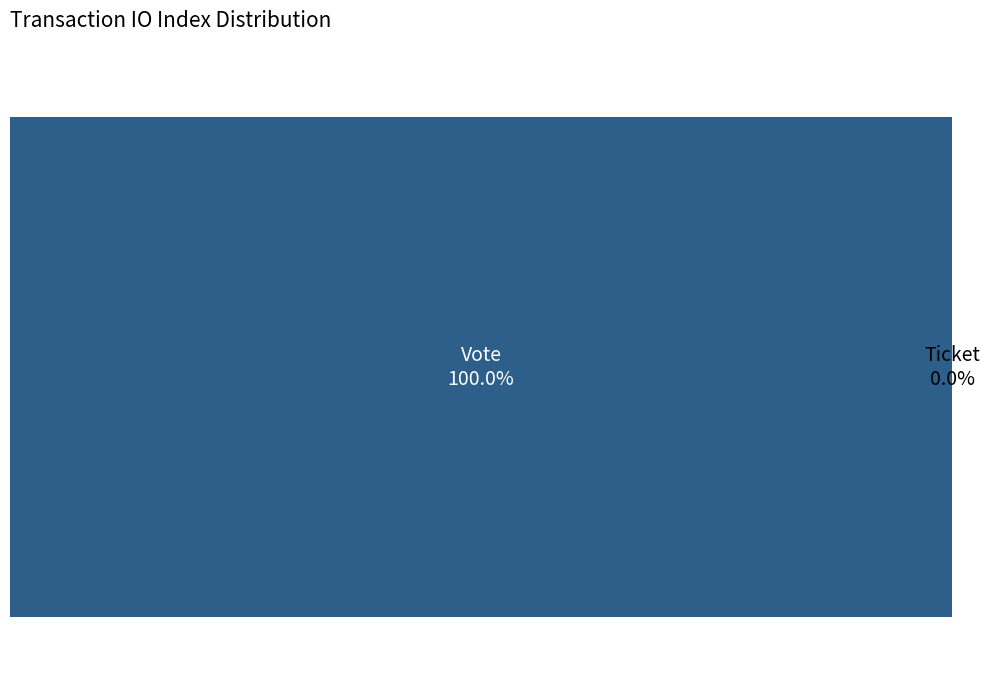

What percentage is NOT represented by Ticket (io_index=0)?

100.0%